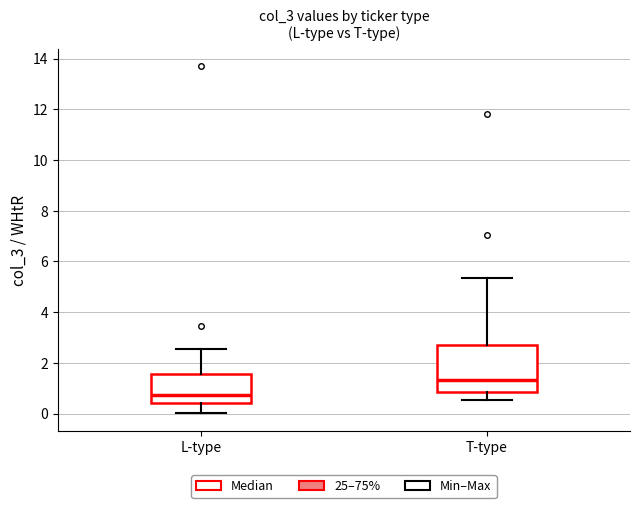

Where does the median line of the box for T-type sit on the y-axis? The values are not printed on the chart, so give them approximately, as read against the axis.

1.4